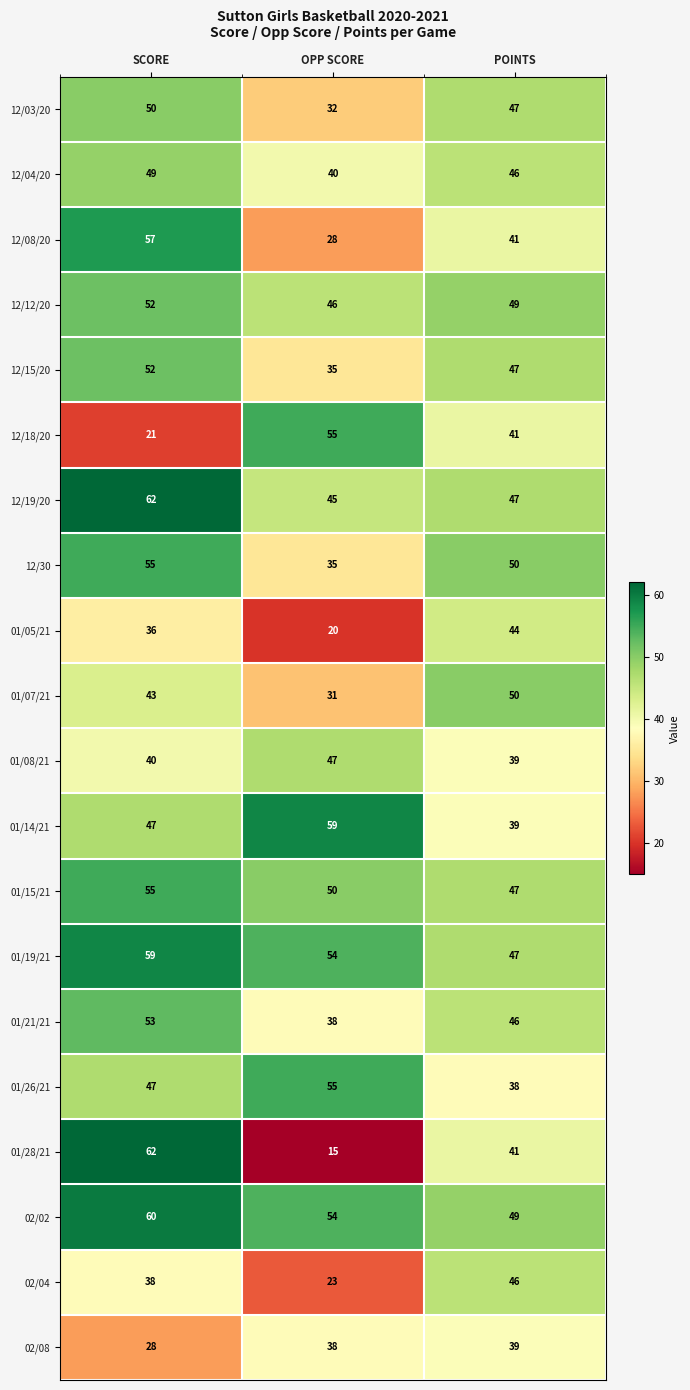

At which category is the sum across all series the highest?

SCORE